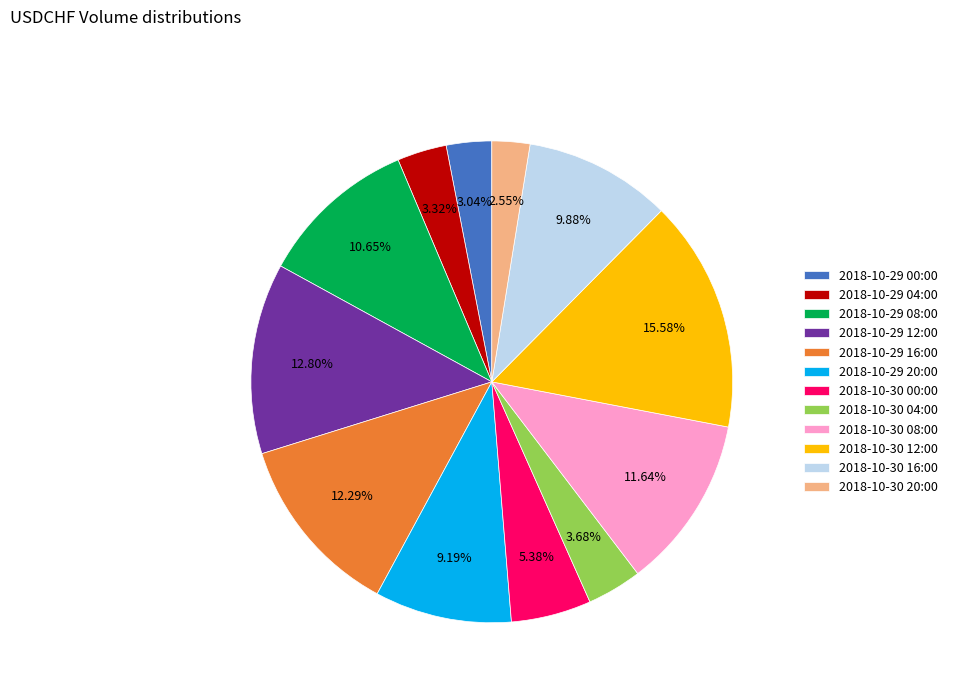

Approximately how many times larger is the value at 2018-10-29 20:00 compared to 2018-10-29 12:00?

0.7